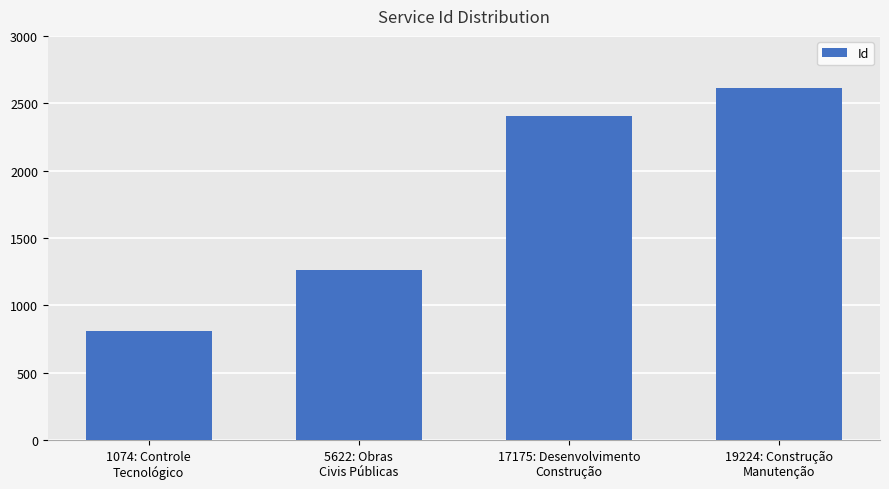

Reading left to right, list all the values displayed in this chart.

811	1260	2405	2610